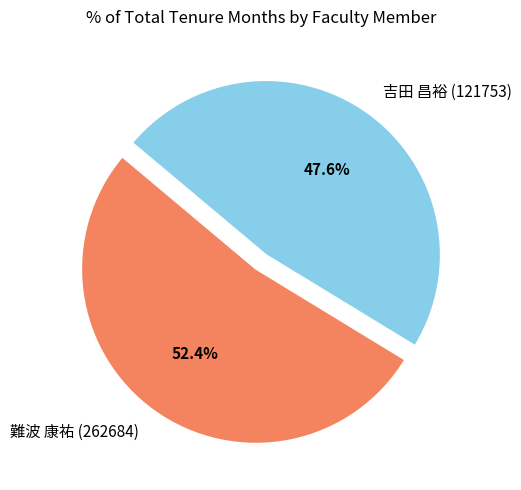

The 難波 康祐 (262684) slice represents 52% of the pie. True or false?

True